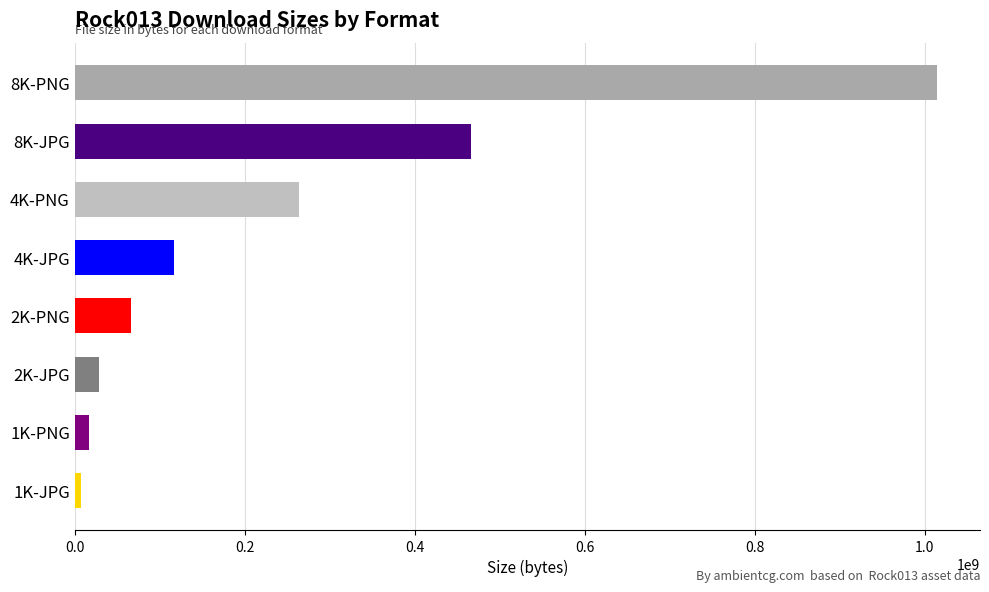

What is the minimum value shown in the chart?

7694386